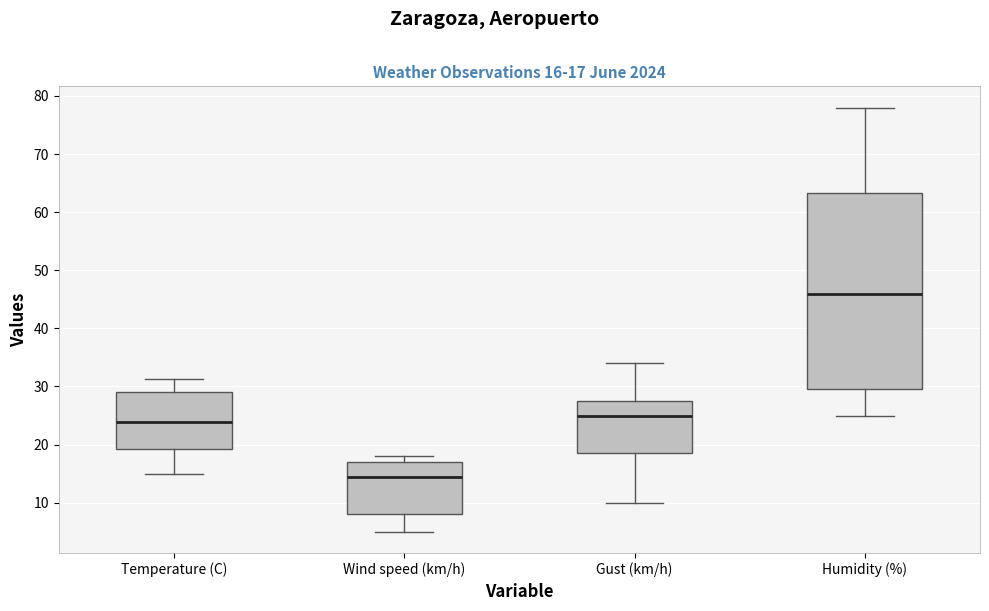

Comparing the boxes themselves (not the whiskers), which one is the tallest?

Humidity (%)